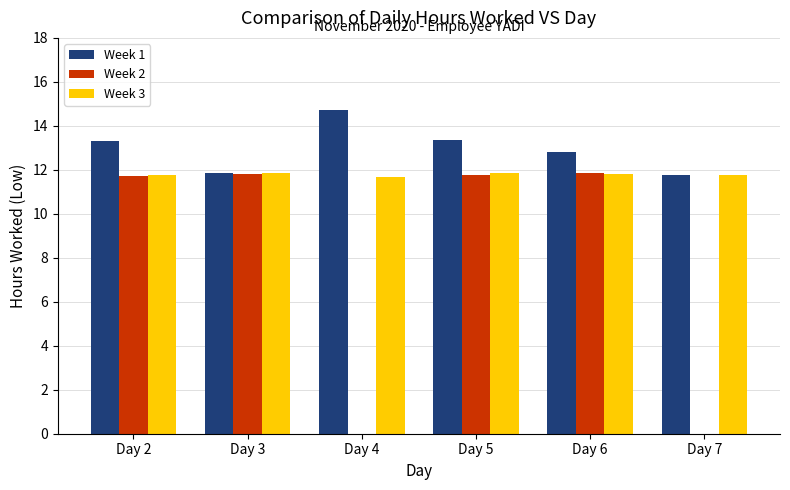

What is the maximum value shown in the chart?

14.7